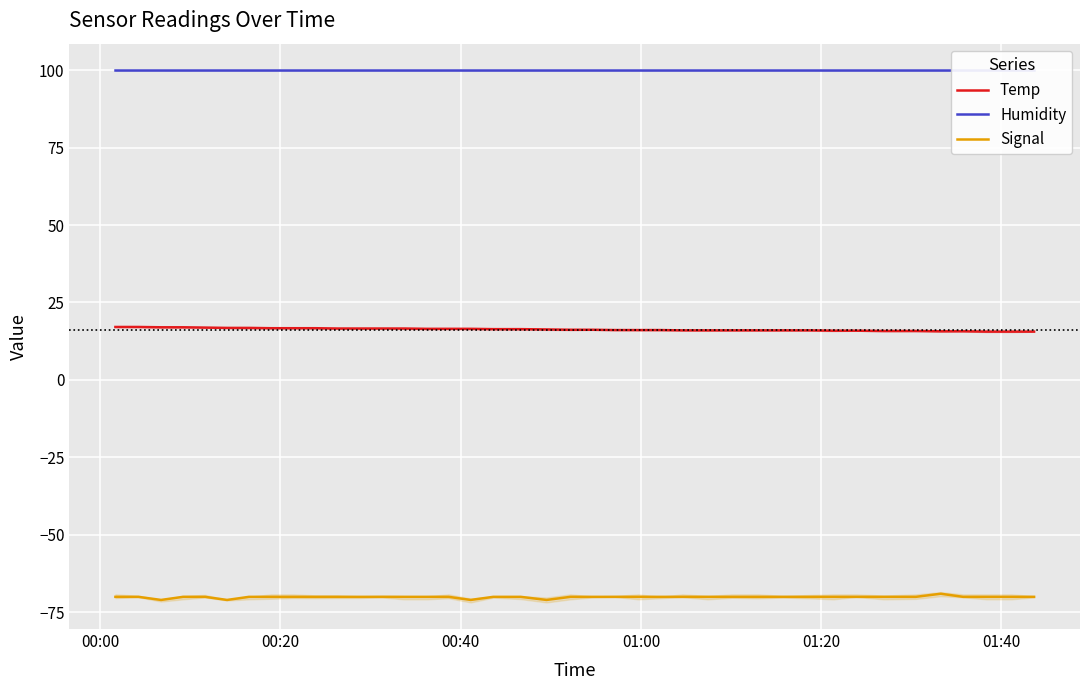

True or false: Signal and Temp intersect in this chart.

False